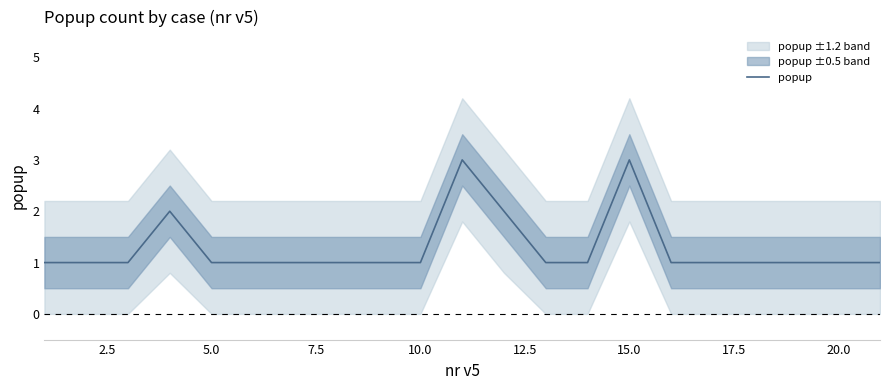

What is the maximum value shown in the chart?

3